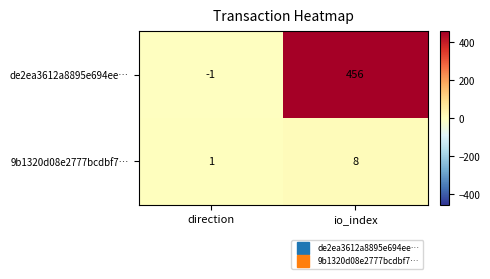

Reading left to right, list all the values displayed in this chart.

de2ea3612a8895e694ee…: -1	456
9b1320d08e2777bcdbf7…: 1	8